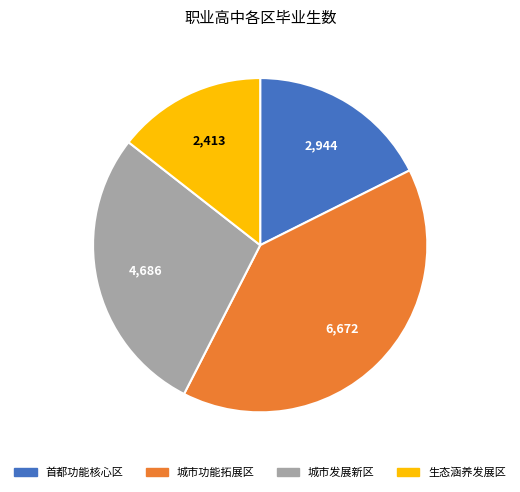

Does any single category account for the majority?

No